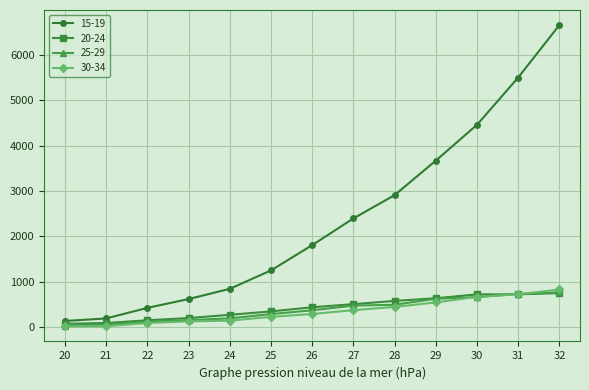

What is the minimum value for 25-29?

36